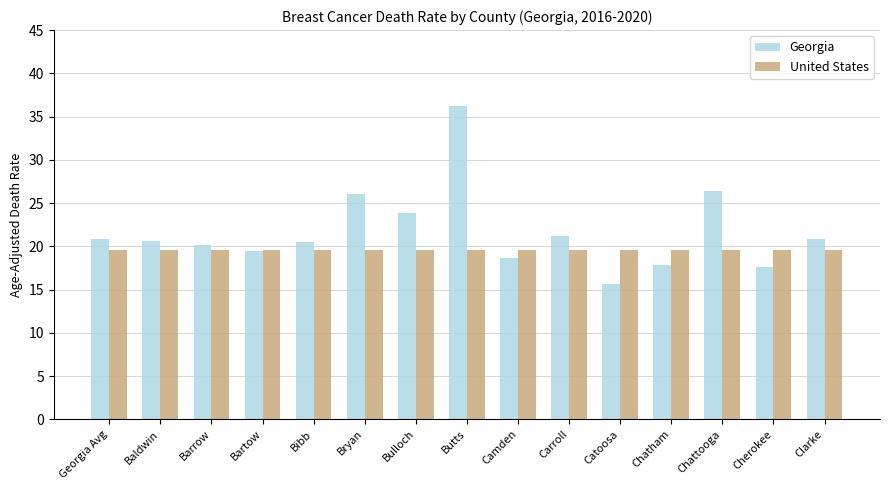

What position from the left is Bibb?

5